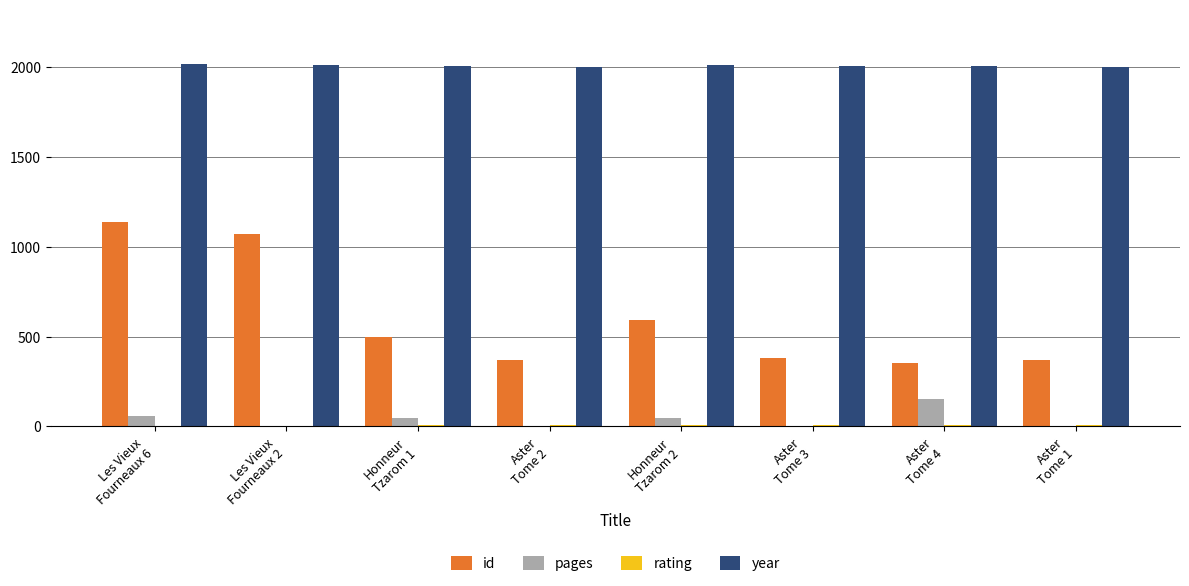

What is the sum of all id values?

4773